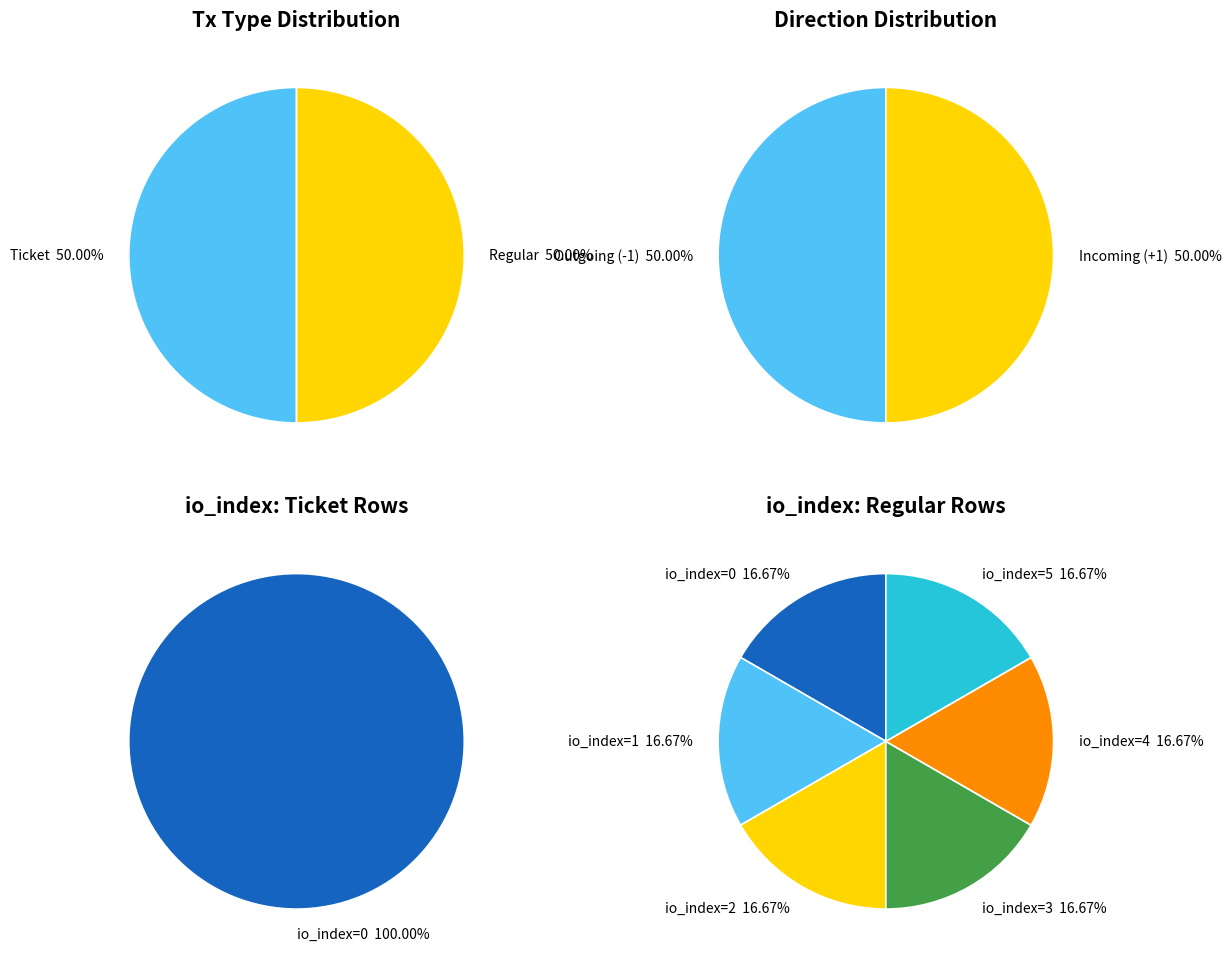

What portion of the pie excludes 1?

100.0%